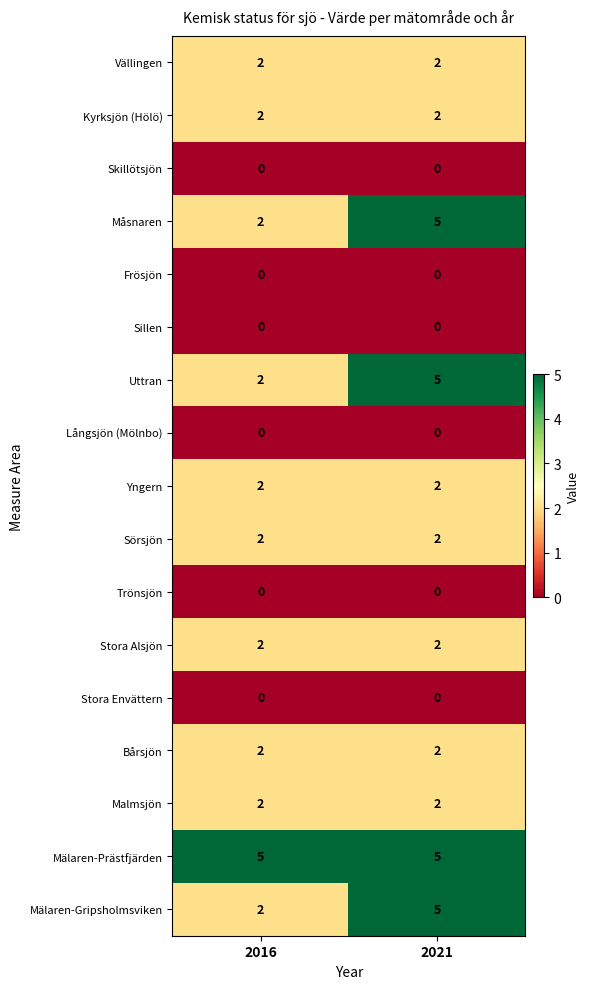

What is the sum of all Mälaren-Gripsholmsviken values?

7